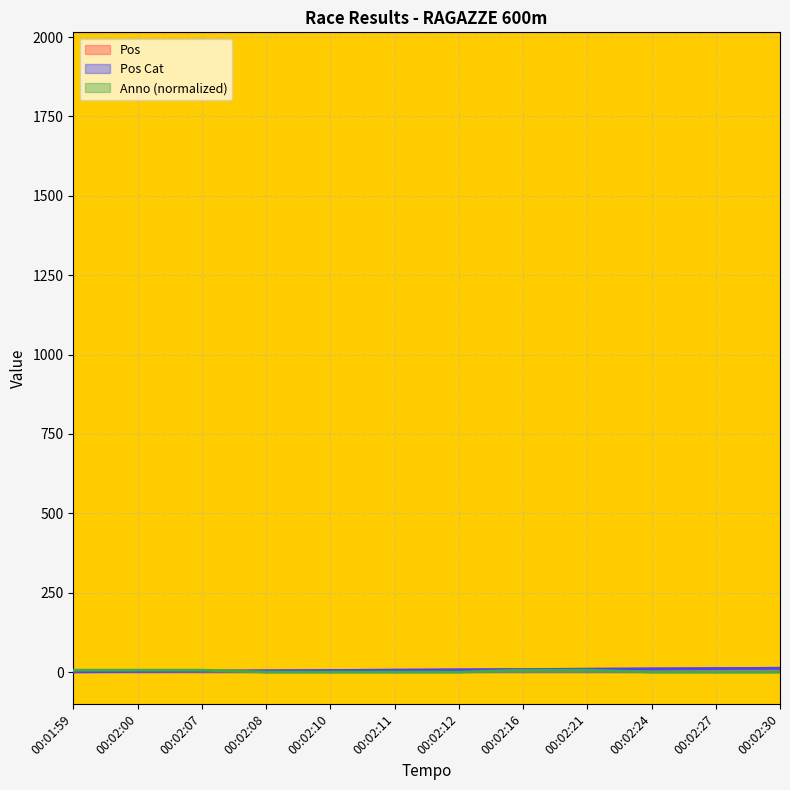

What is the difference between the Pos values at 00:02:12 and 00:02:11?

1